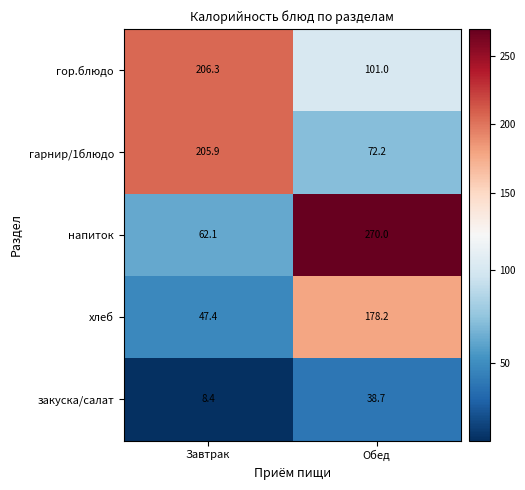

What is the spread (max minus min) of values at Завтрак?

197.9